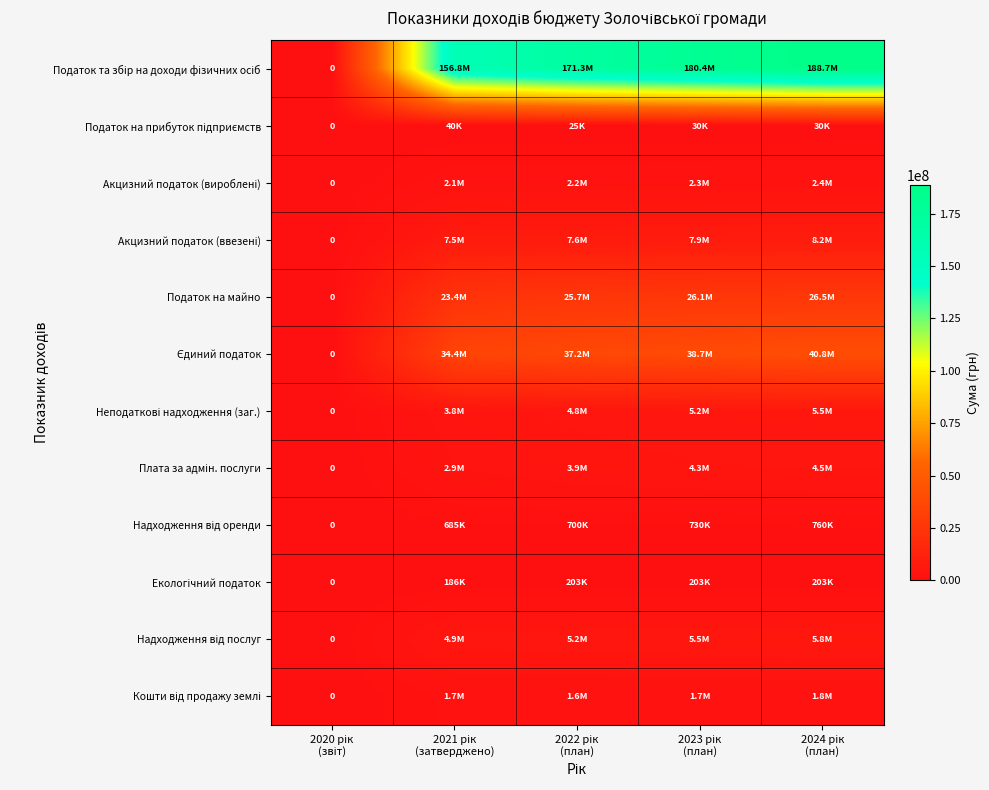

What is the sum of the Акцизний податок (ввезені) values at 2020 рік (звіт) and 2023 рік (план)?

7900000